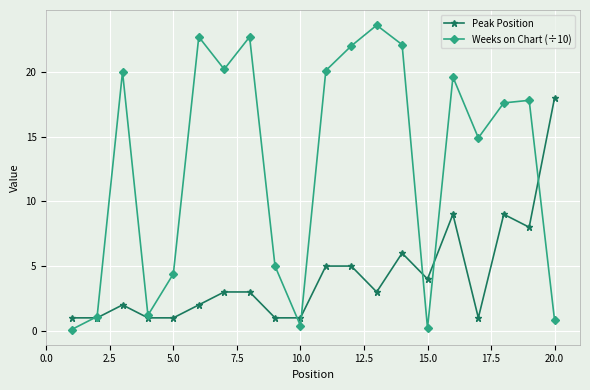

Which series has the widest spread of values?

Weeks on Chart (÷10)